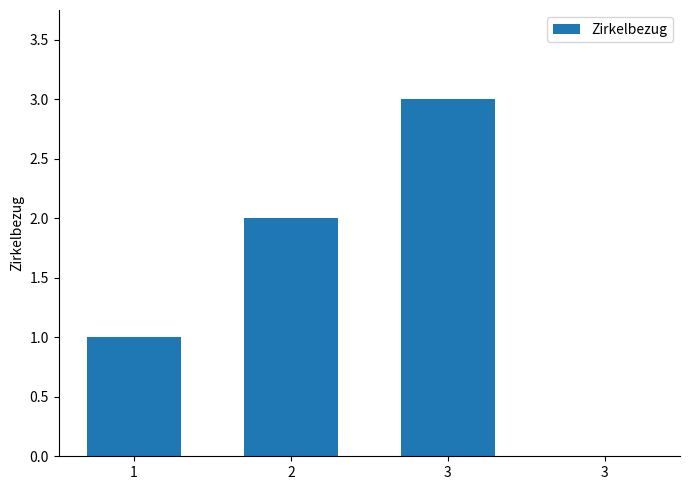

Count the values in the range 1 to 3.

3